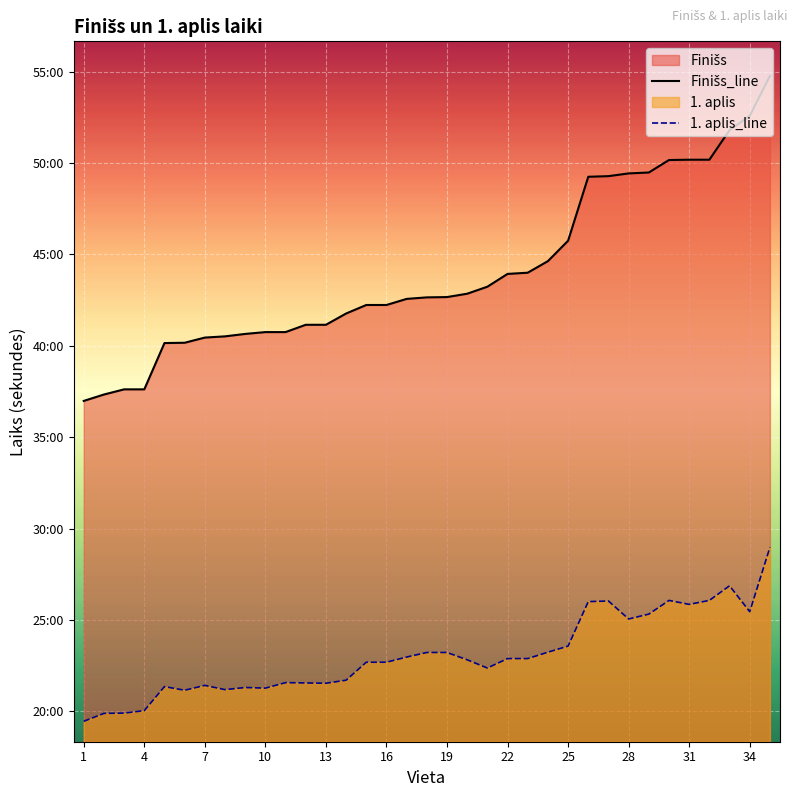

Count the number of categories in the chart.

35